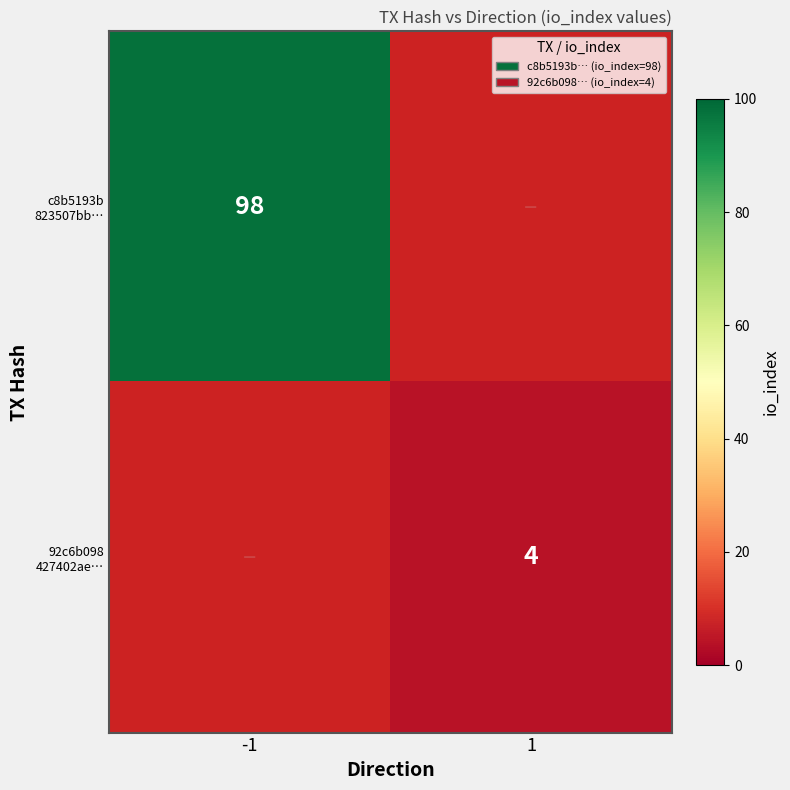

The value of c8b5193b 823507bb… at -1 is 60.9. True or false?

False